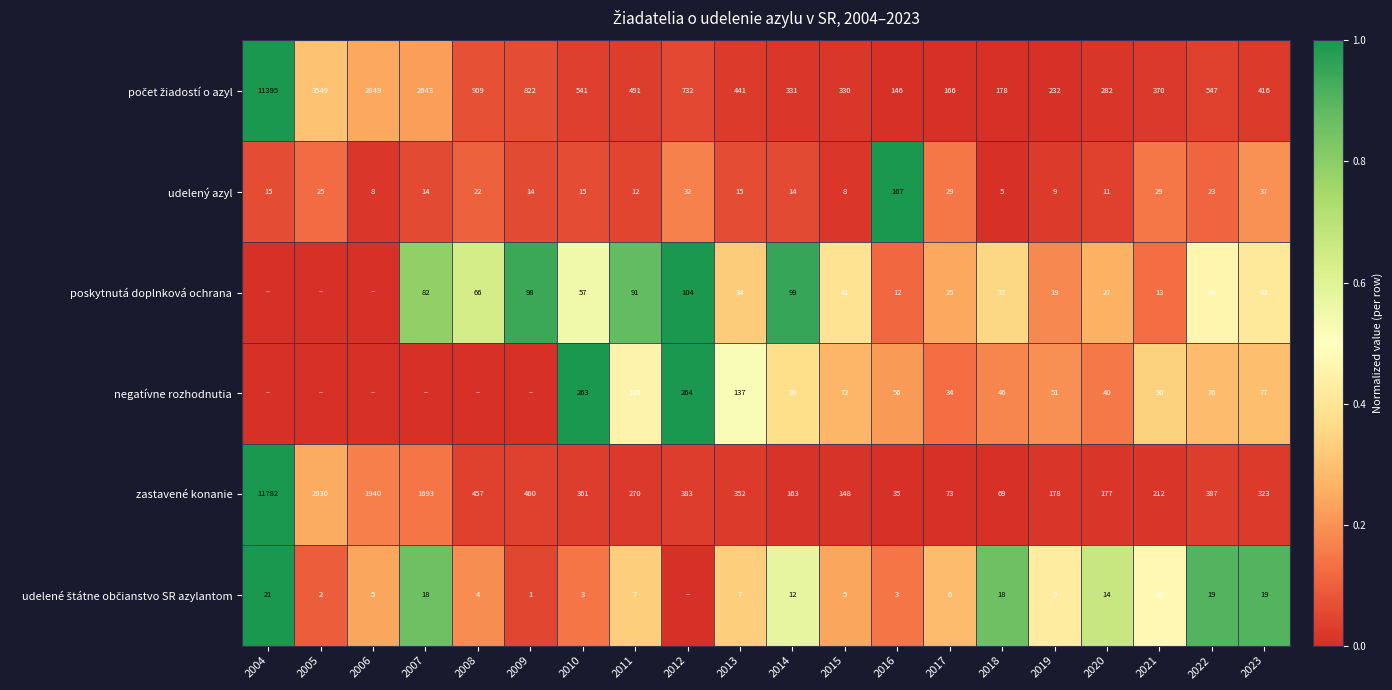

What is the sum of all zastavené konanie values?

22393